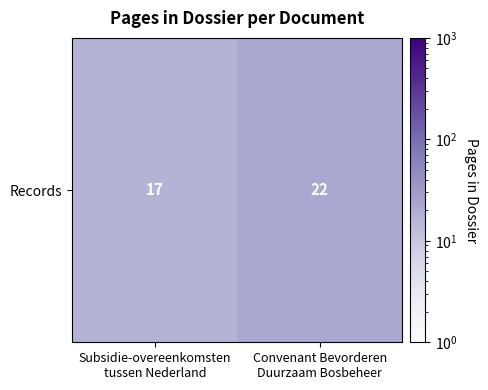

What is the minimum value shown in the chart?

17